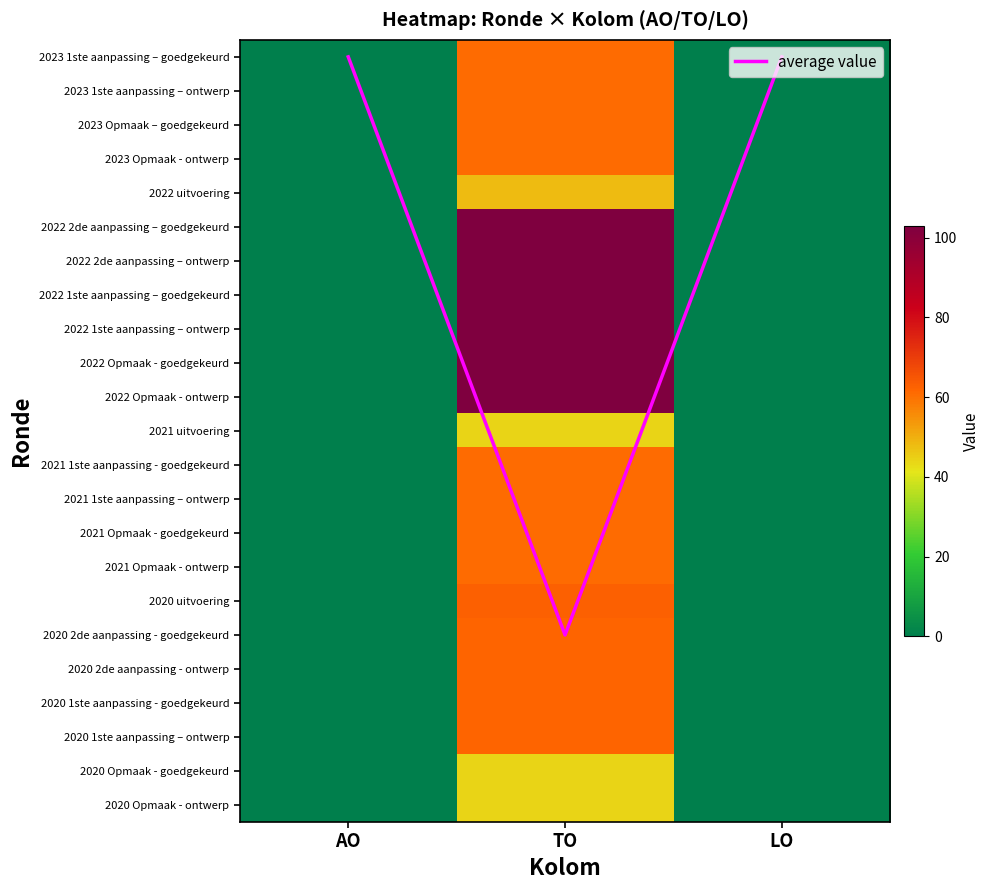

The 2020 1ste aanpassing - goedgekeurd series shows 0 at AO. True or false?

True